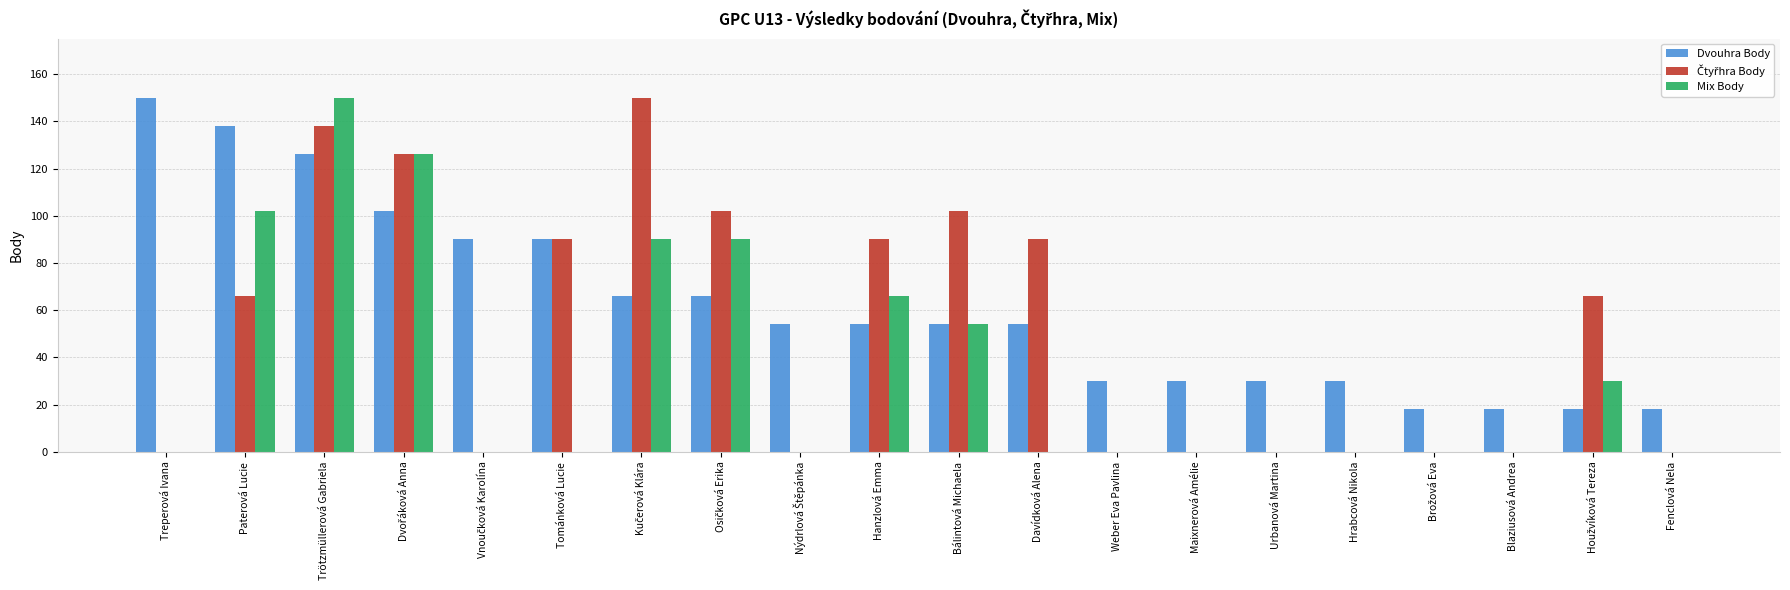

Is it true that Dvouhra Body equals 15 at Davídková Alena?

False